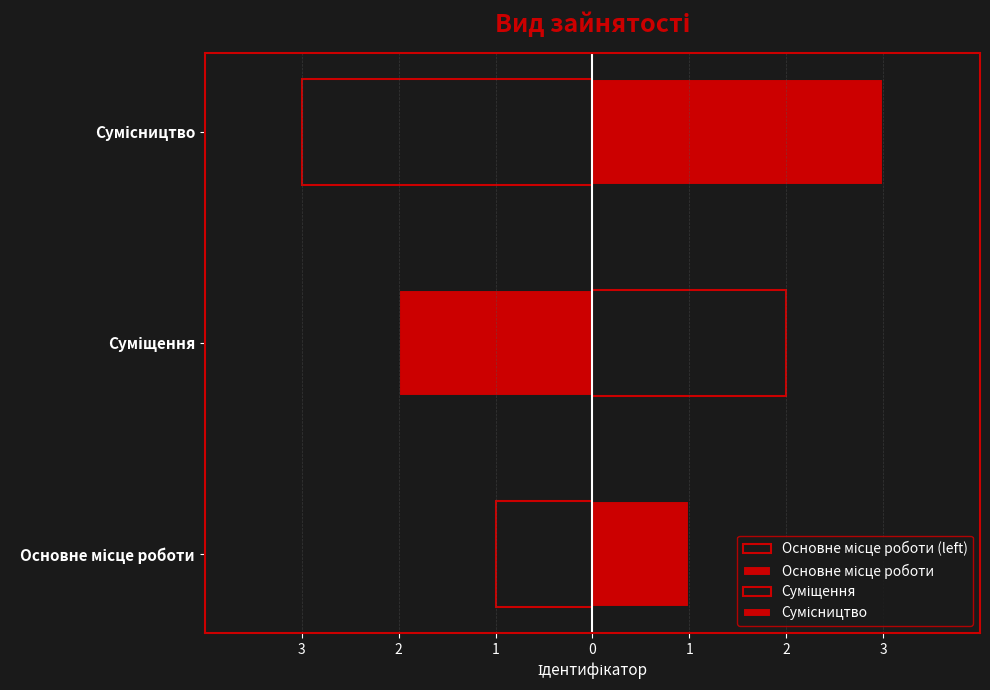

What is the minimum value shown in the chart?

1